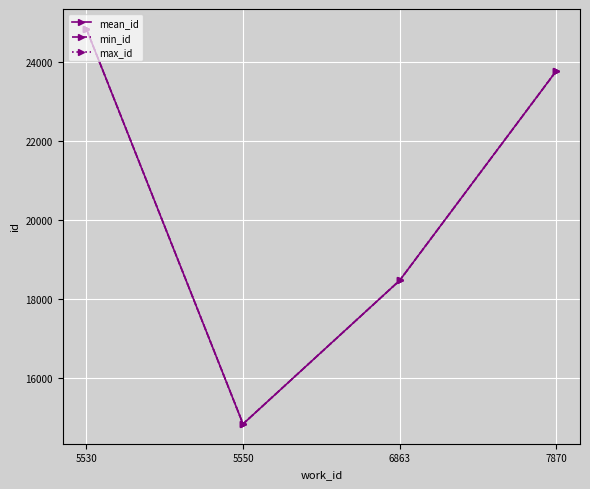

How many lines are shown in the chart?

3